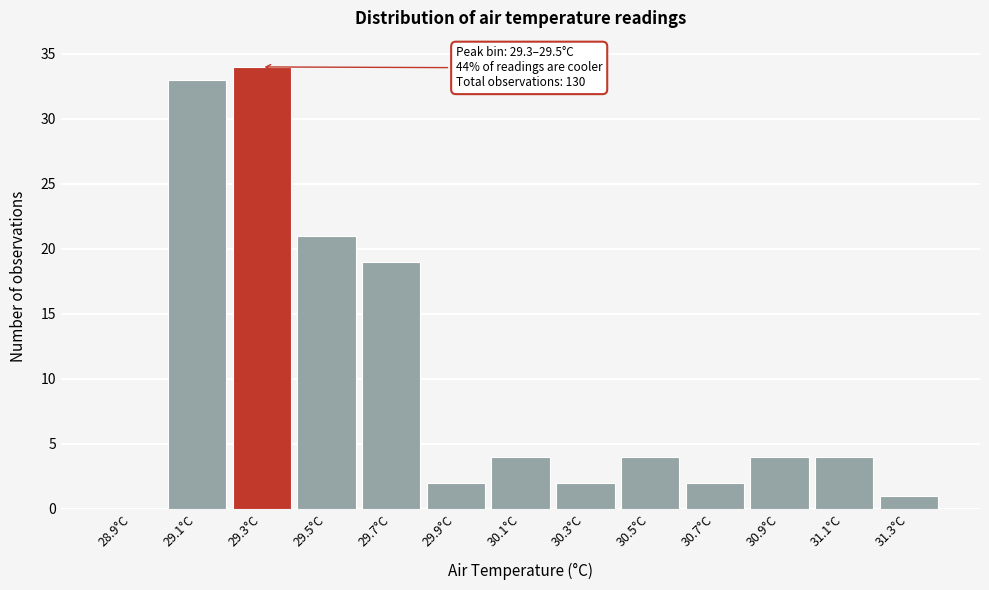

Reading right to left, list all the values displayed in this chart.

31.3°C=1	31.1°C=4	30.9°C=4	30.7°C=2	30.5°C=4	30.3°C=2	30.1°C=4	29.9°C=2	29.7°C=19	29.5°C=21	29.3°C=34	29.1°C=33	28.9°C=0